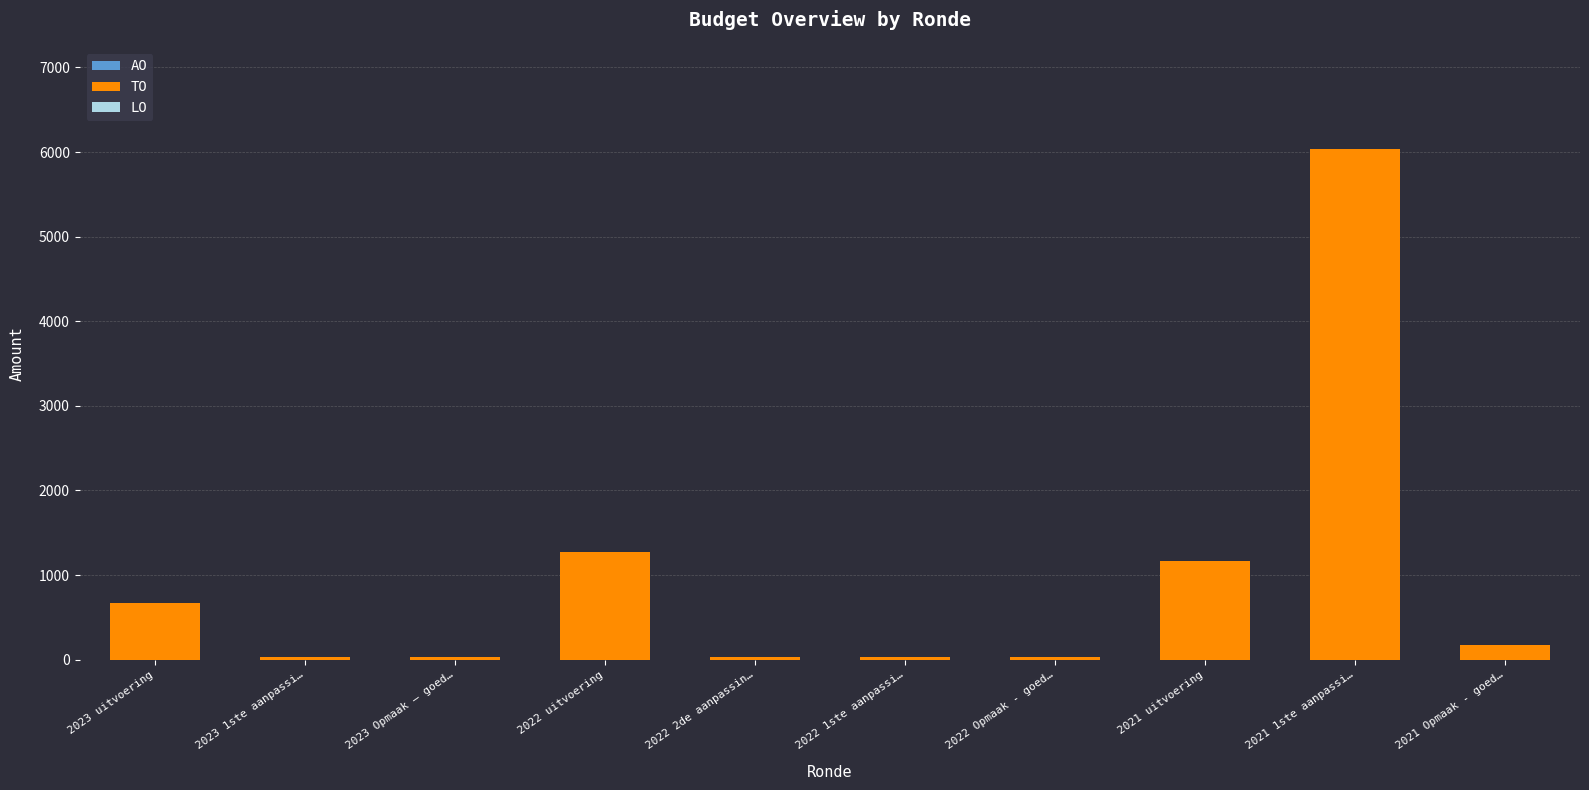

Reading right to left, extract all data points from this chart.

176	6036	1165	26	26	26	1277	26	26	669